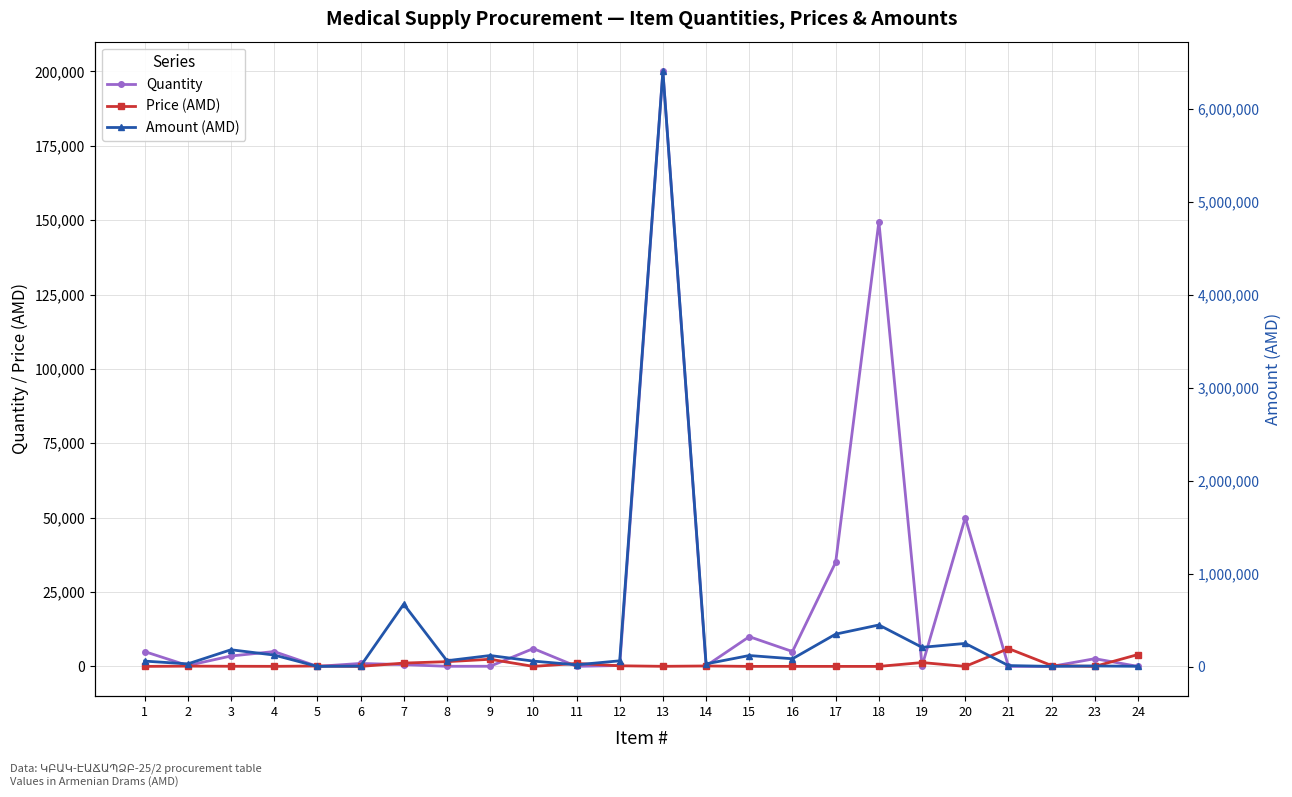

List the labels in order of Amount (AMD) value, largest first.

13, 7, 18, 17, 20, 19, 3, 4, 9, 15, 16, 8, 12, 1, 10, 2, 14, 11, 21, 23, 6, 24, 22, 5